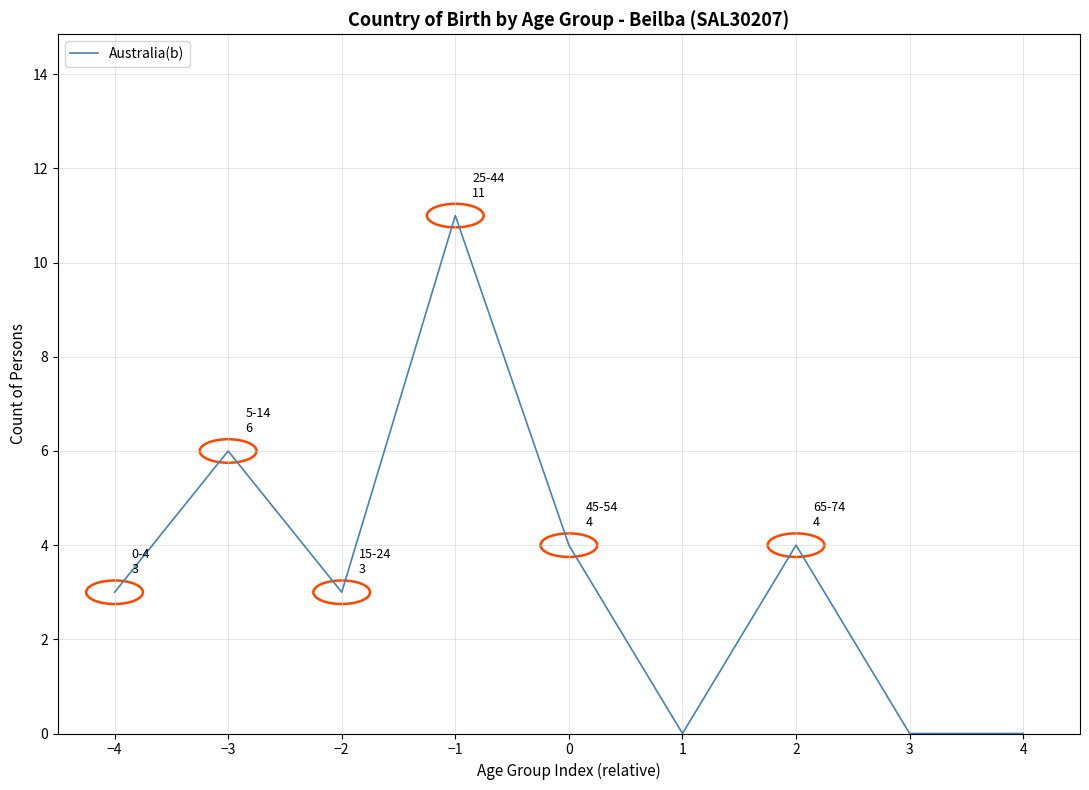

Is it true that the value at 3 is -7?

False